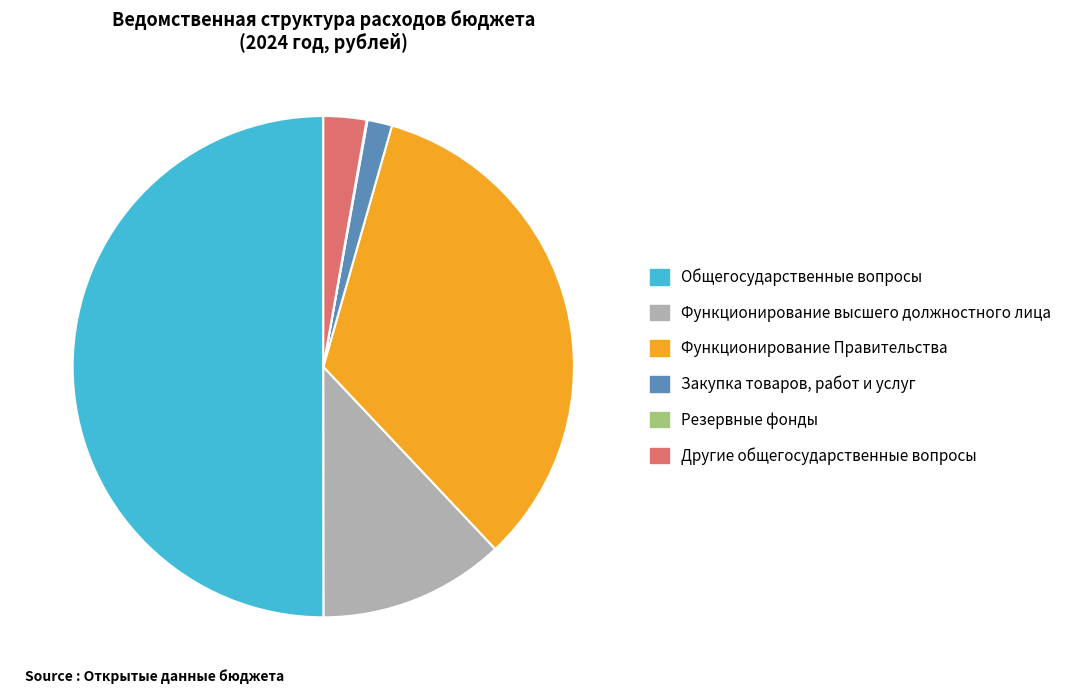

Is it true that Общегосударственные вопросы is 50% of the pie?

True